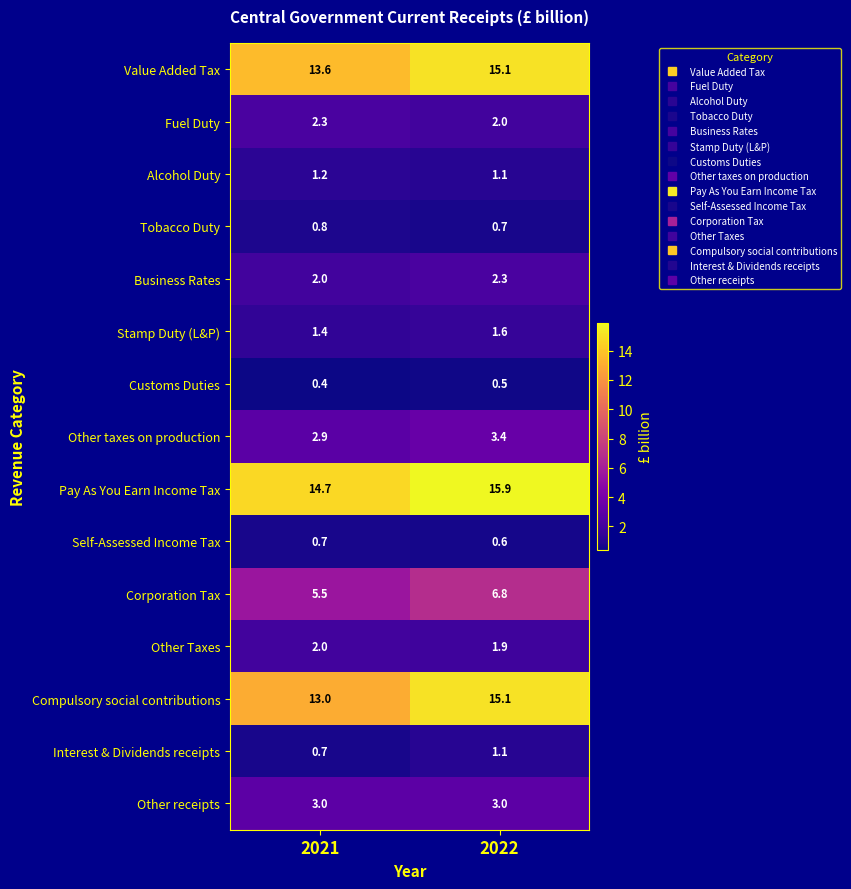

At which category is the sum across all series the highest?

2022